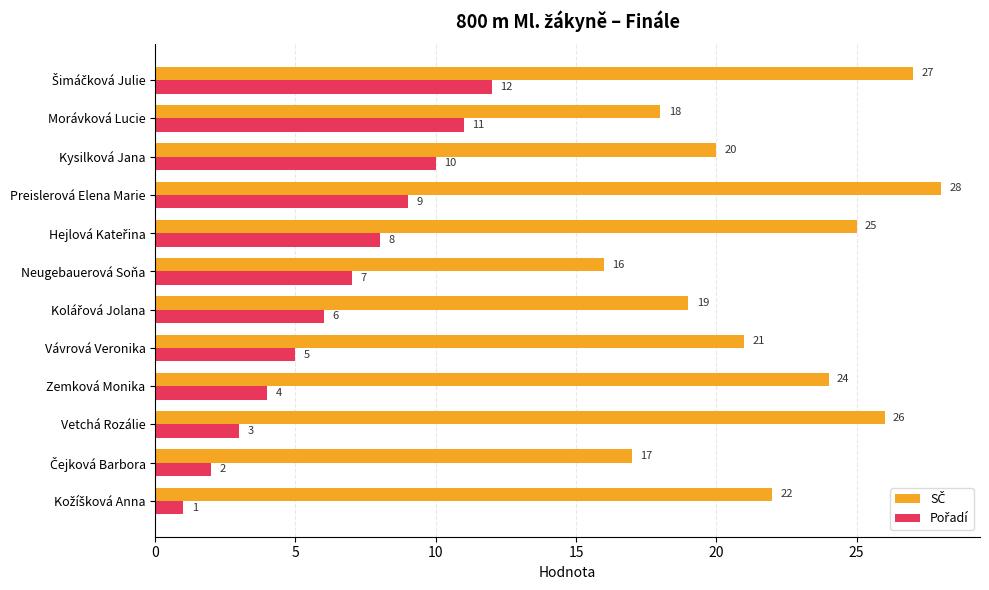

Which label corresponds to the largest value in the chart?

Preislerová Elena Marie